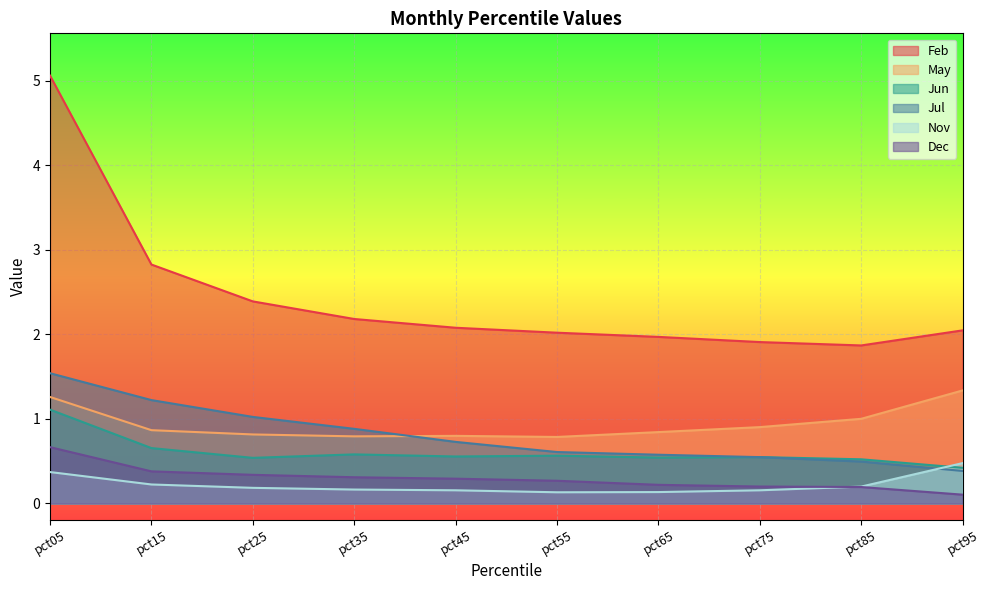

Is the value of May at pct75 greater than the value of Dec at pct15?

Yes